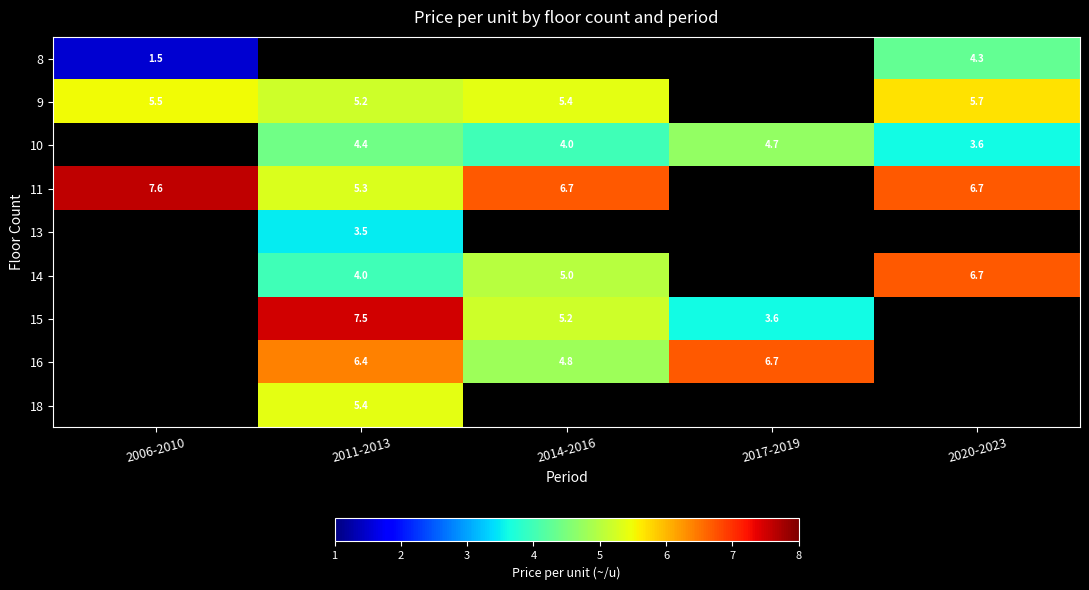

The value of 10 at 2011-2013 is 6.0. True or false?

False